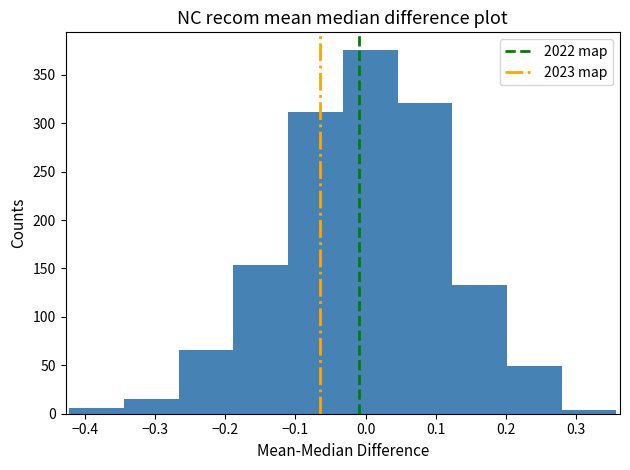

Reading left to right, list every bar in this chart as the range it spans on the x-axis followed by its height. Neither the bar edges nor the heights are printed on the chart, so give them approximately, as read against the axes.

-0.42 to -0.34: 5
-0.34 to -0.27: 15
-0.27 to -0.19: 65
-0.19 to -0.11: 155
-0.11 to -0.03: 310
-0.03 to 0.05: 375
0.05 to 0.12: 320
0.12 to 0.20: 135
0.20 to 0.28: 50
0.28 to 0.36: under 5